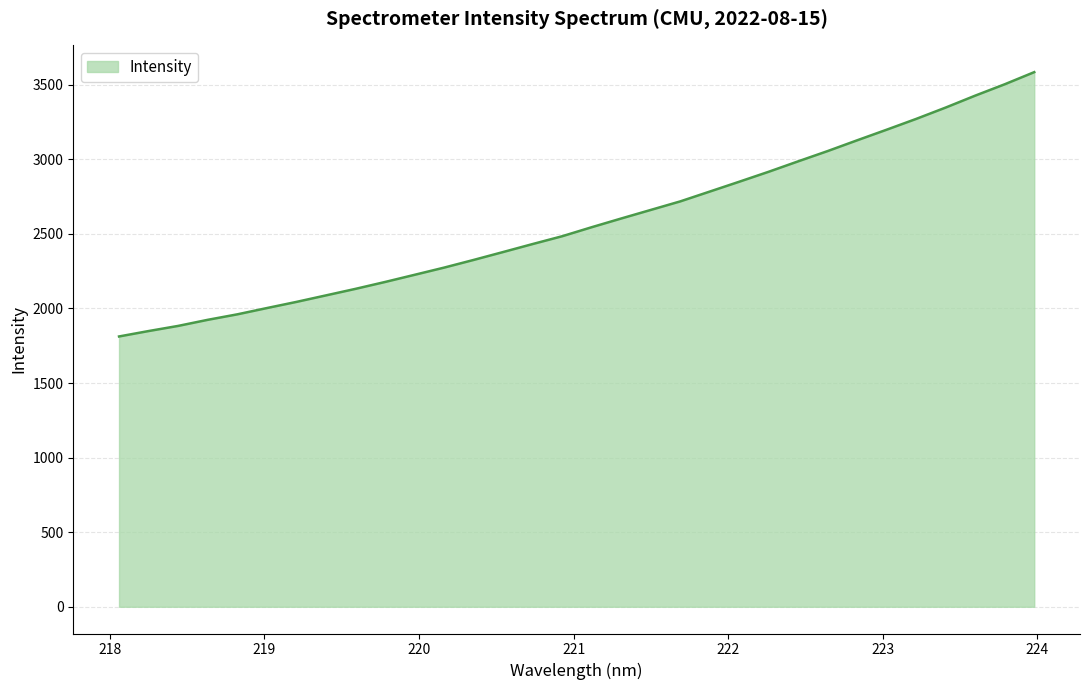

What is the minimum value shown in the chart?

1812.5